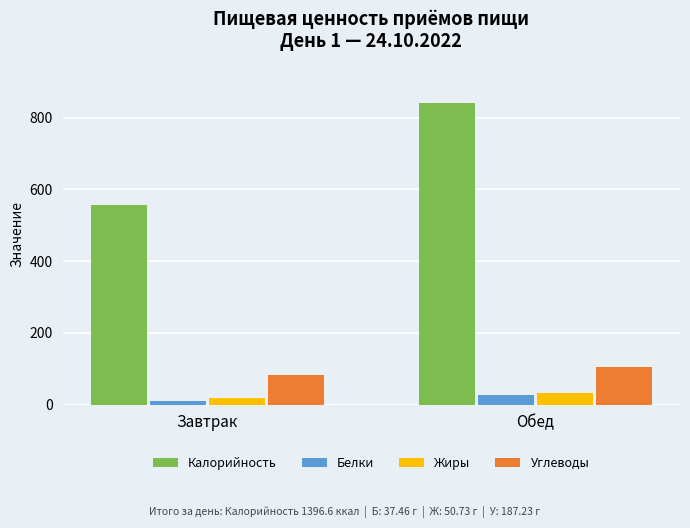

What is the label of the 2nd bar from the left?

Обед